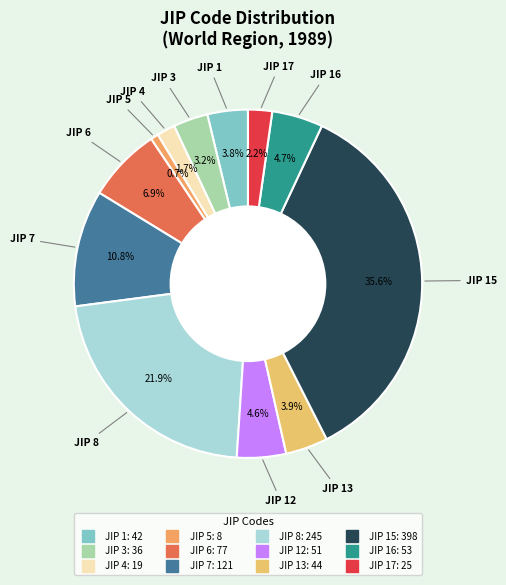

Count the number of slices in the pie.

12